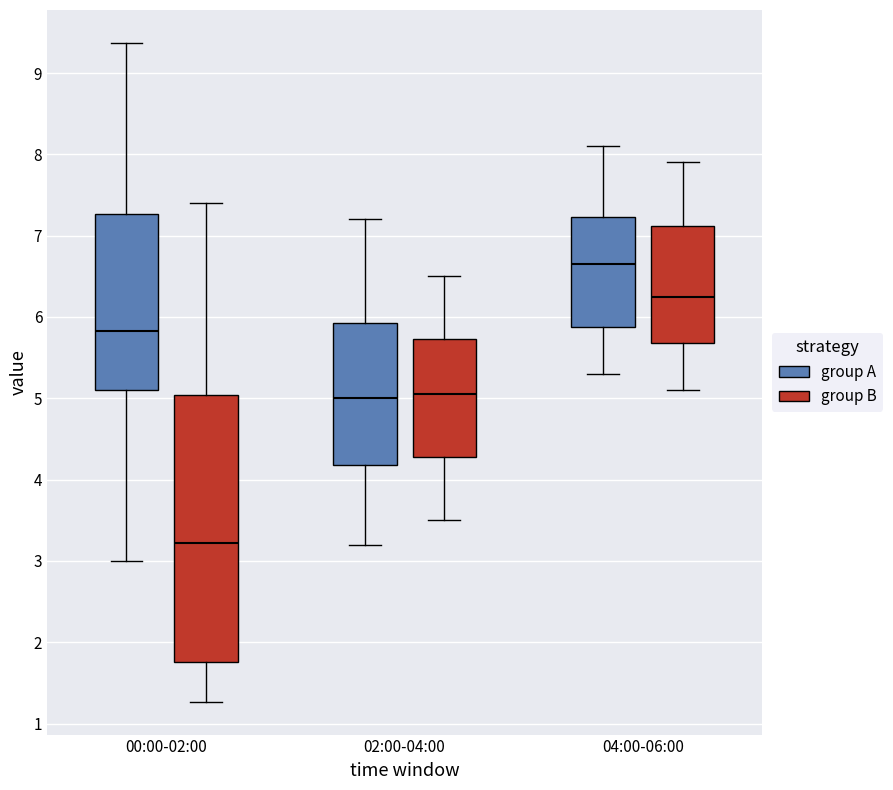

Reading left to right, read every box against the y-axis: the position of its median line, the range the box covers, and the ends of its whiskers. The values are not printed on the chart, so give them approximately, as read against the axis.

00:00-02:00 (group A): median 5.8, box 5.1 to 7.3, whiskers 3.0 to 9.4
00:00-02:00 (group B): median 3.2, box 1.8 to 5.0, whiskers 1.3 to 7.4
02:00-04:00 (group A): median 5.0, box 4.2 to 5.9, whiskers 3.2 to 7.2
02:00-04:00 (group B): median 5.1, box 4.3 to 5.7, whiskers 3.5 to 6.5
04:00-06:00 (group A): median 6.7, box 5.9 to 7.2, whiskers 5.3 to 8.1
04:00-06:00 (group B): median 6.3, box 5.7 to 7.1, whiskers 5.1 to 7.9